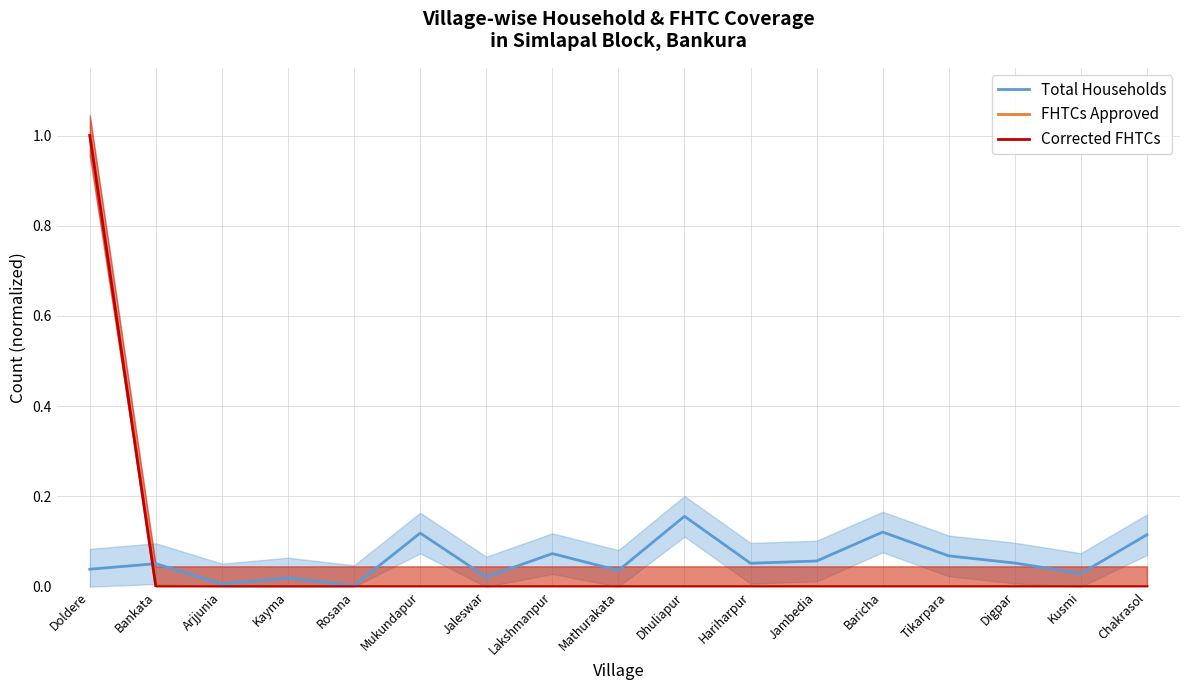

What is the label of the 8th point from the right?

Dhuliapur